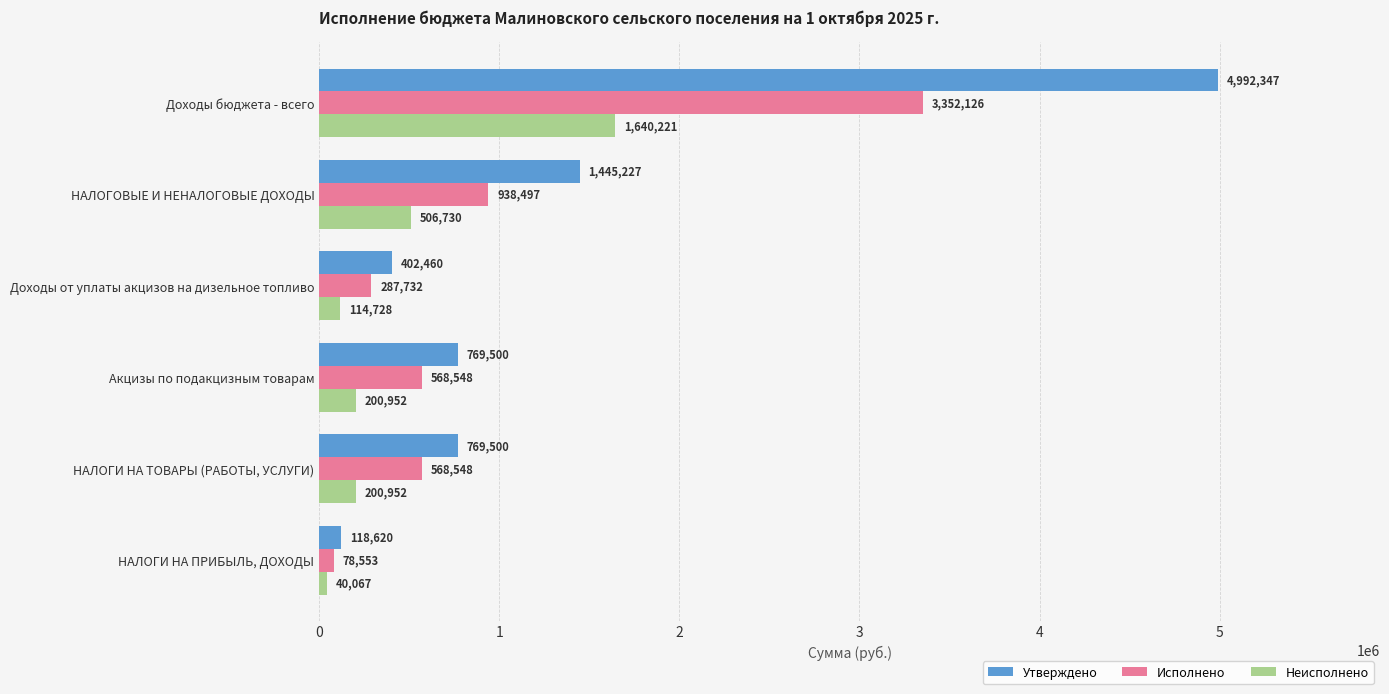

List the series in order of their peak value, lowest first.

Неисполнено, Исполнено, Утверждено